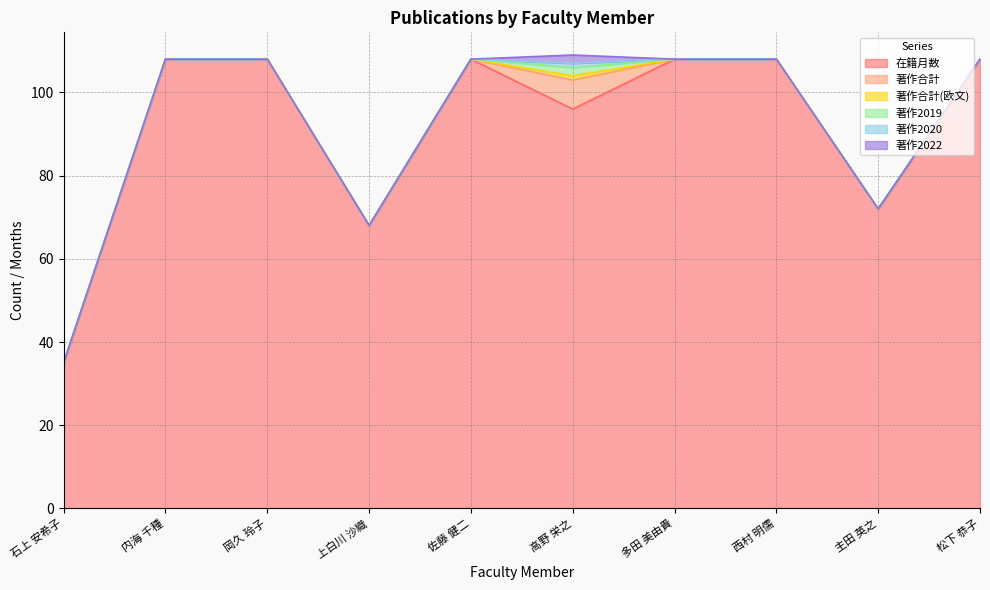

What position from the right is 上白川 沙織?

7